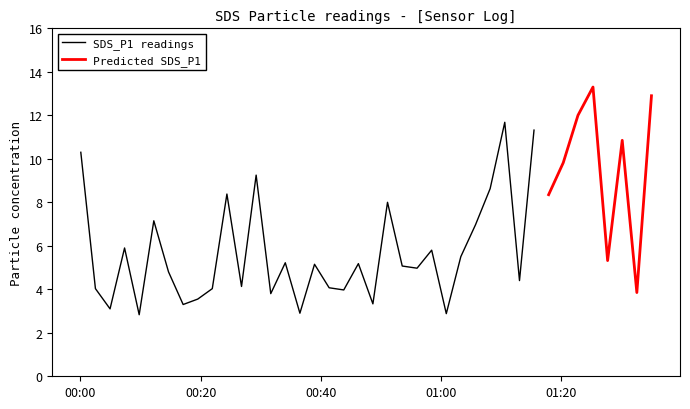

True or false: SDS_P1 and SDS_P2 cross at least once.

False